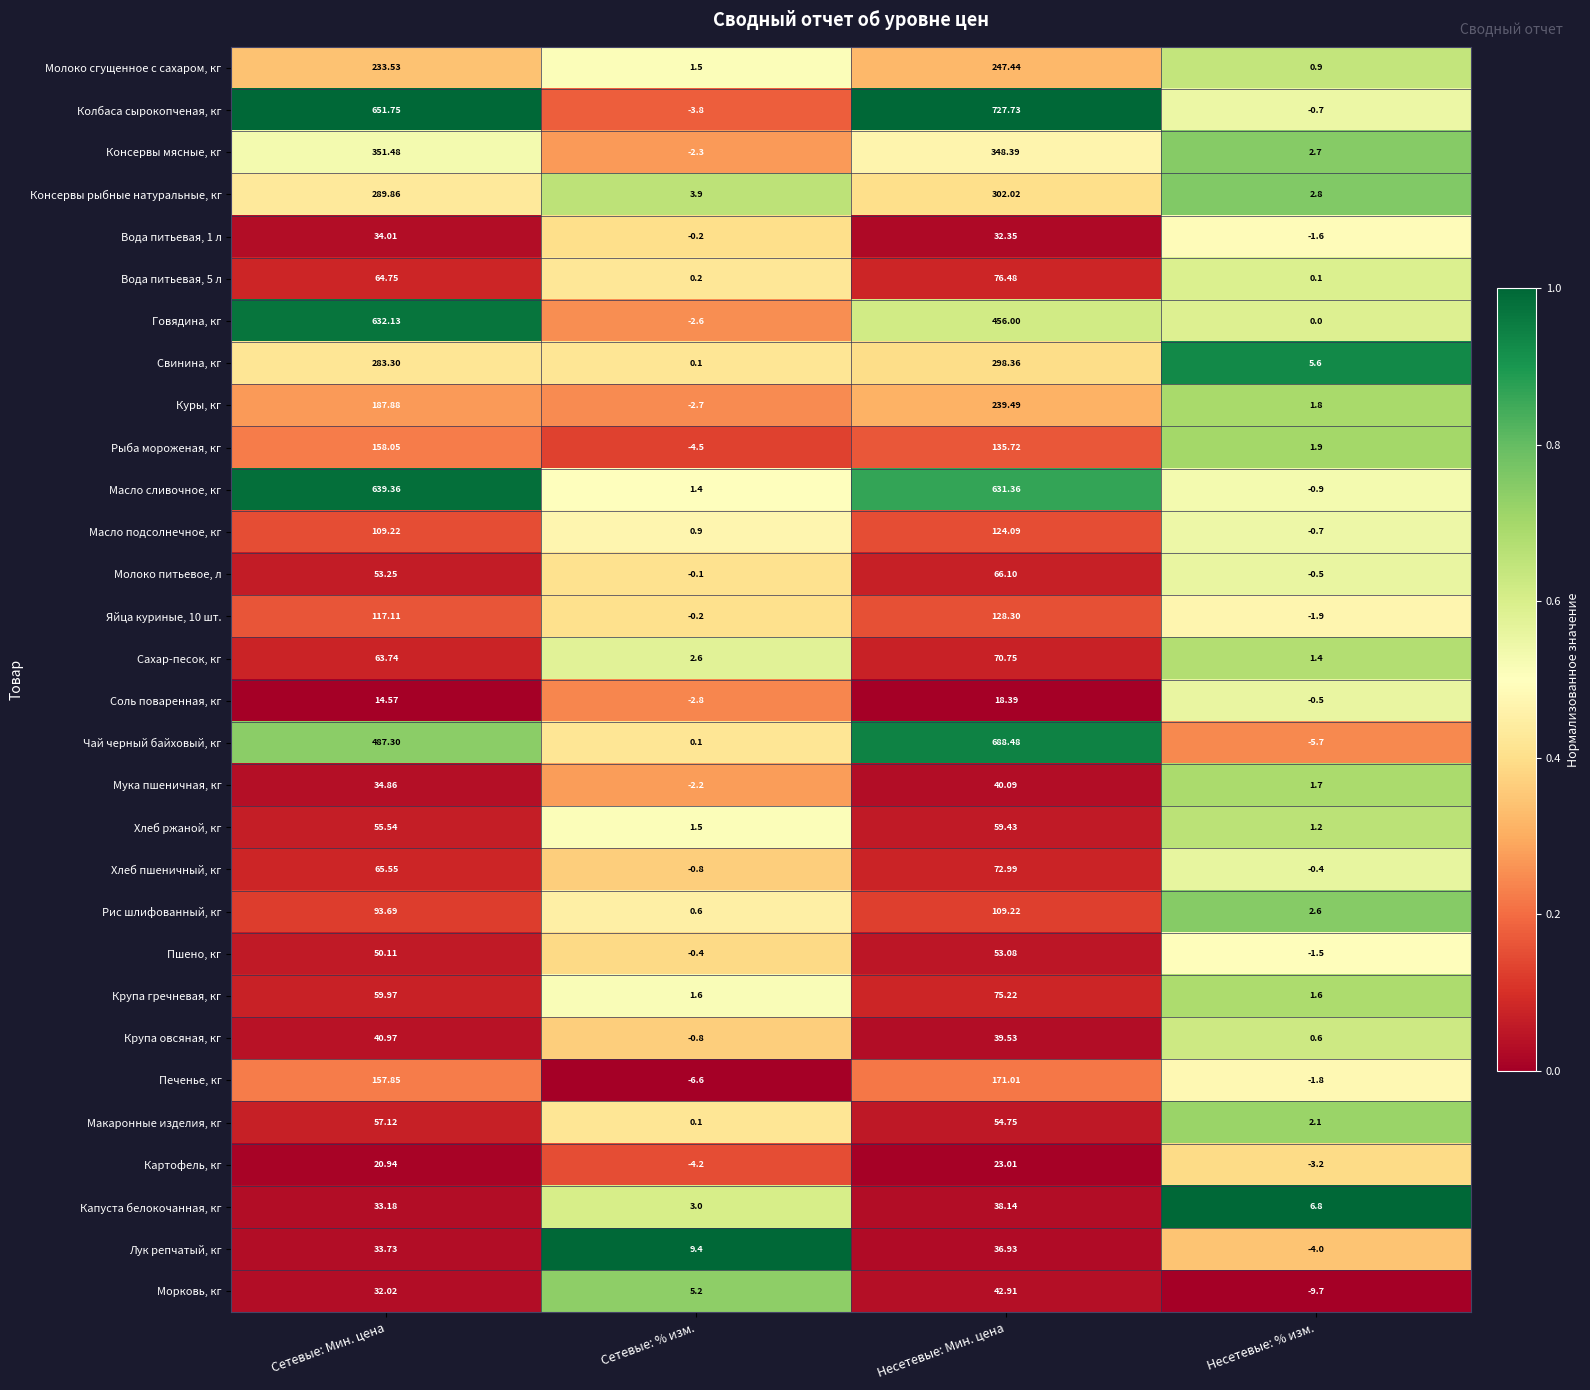

Which series has the widest spread of values?

Колбаса сырокопченая, кг